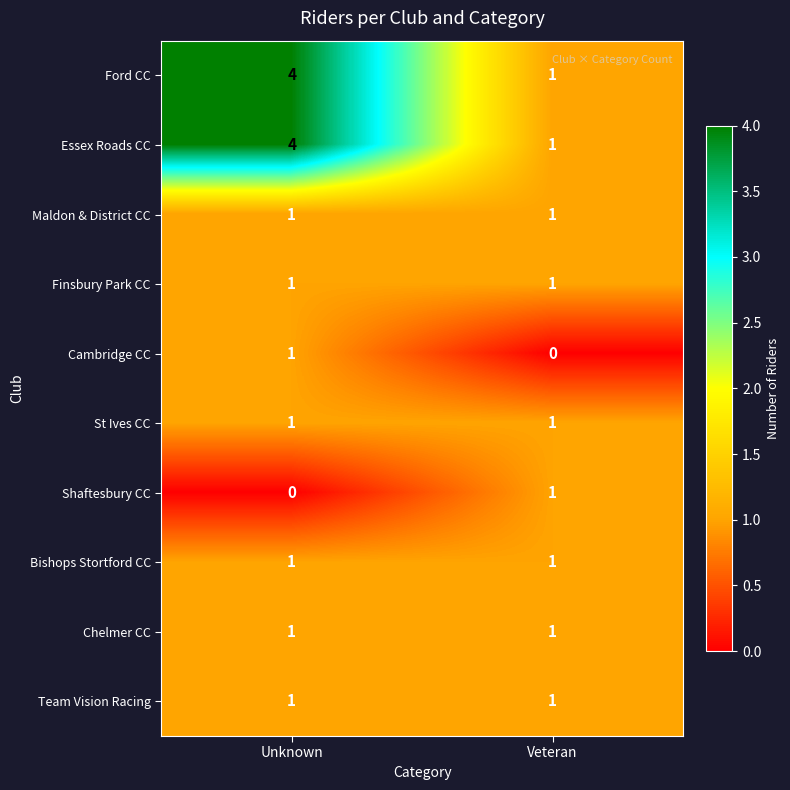

Is it true that Finsbury Park CC equals 0 at Veteran?

False